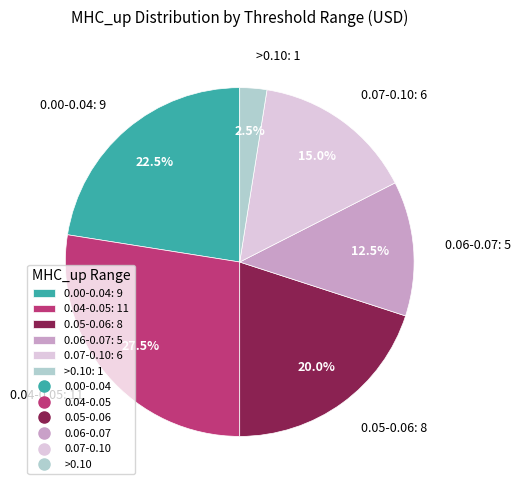

What is the smallest slice in the pie chart?

>0.10: 1